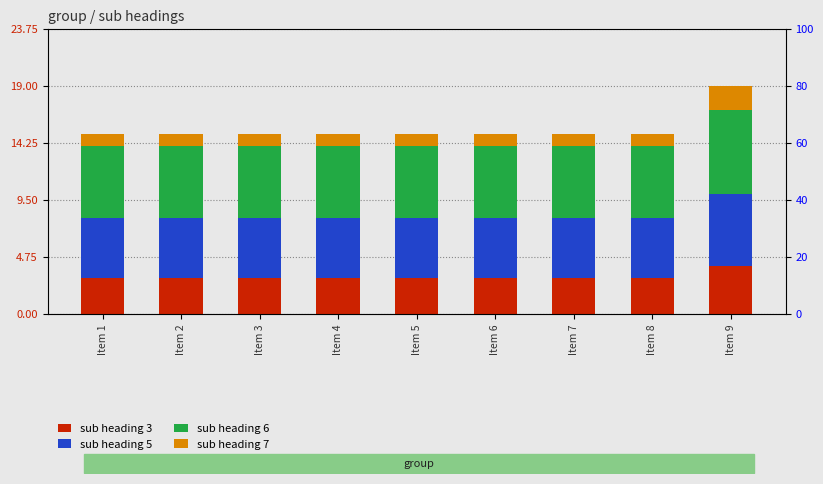

Count the number of data series in this chart.

4